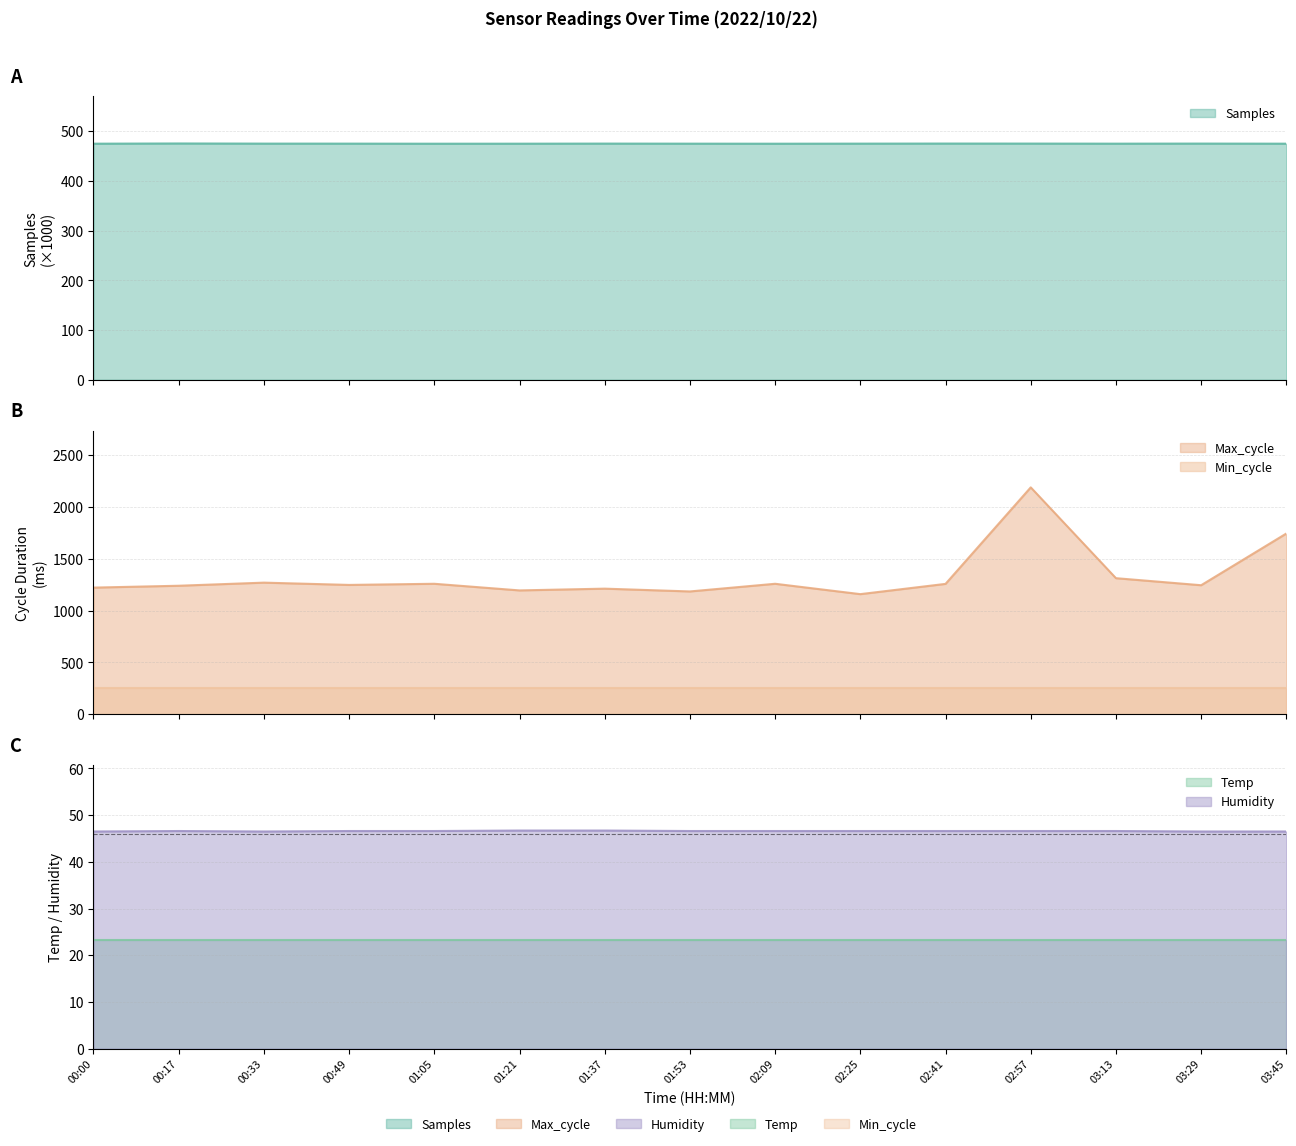

Between 01:37 and 01:05, which is larger?

01:37